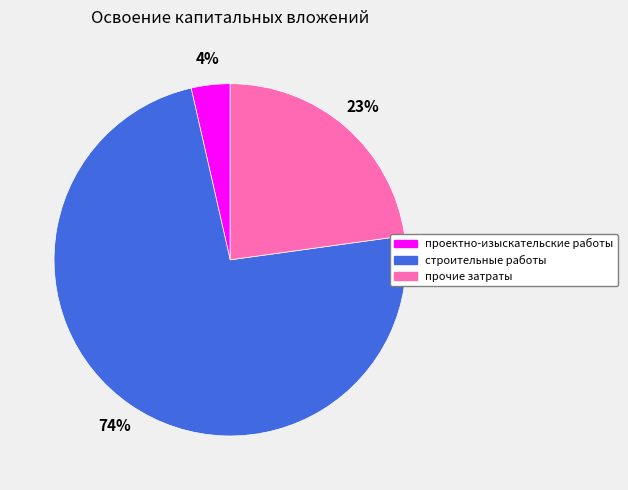

Count the number of slices in the pie.

3